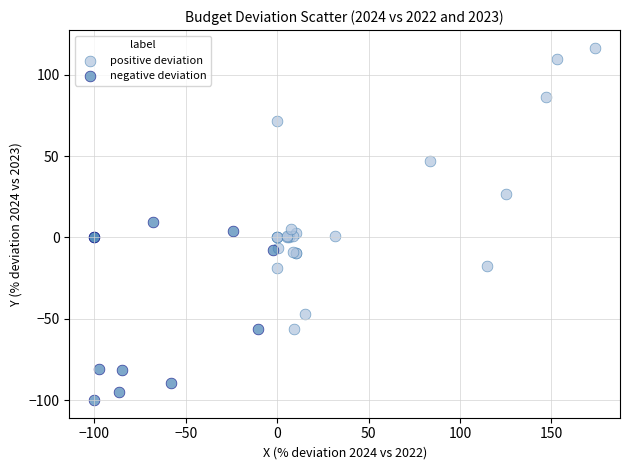

Which series reaches the minimum Y coordinate?

negative deviation